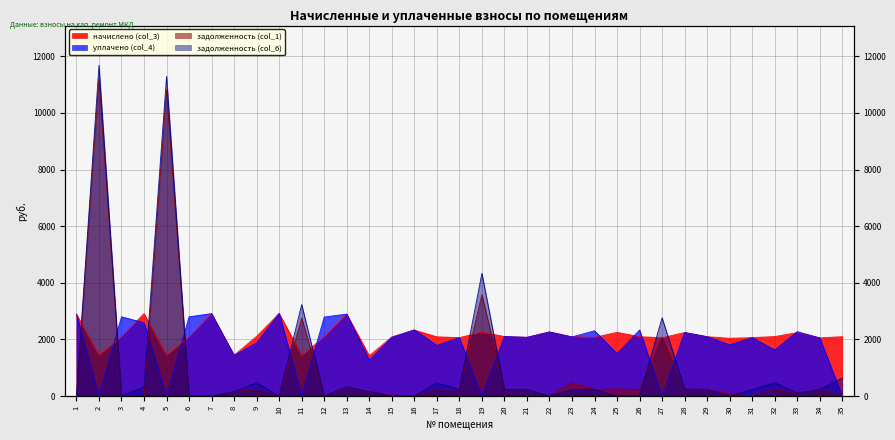

What is the difference between the maximum and minimum values in the задолженность (col_1) series?

11200.9